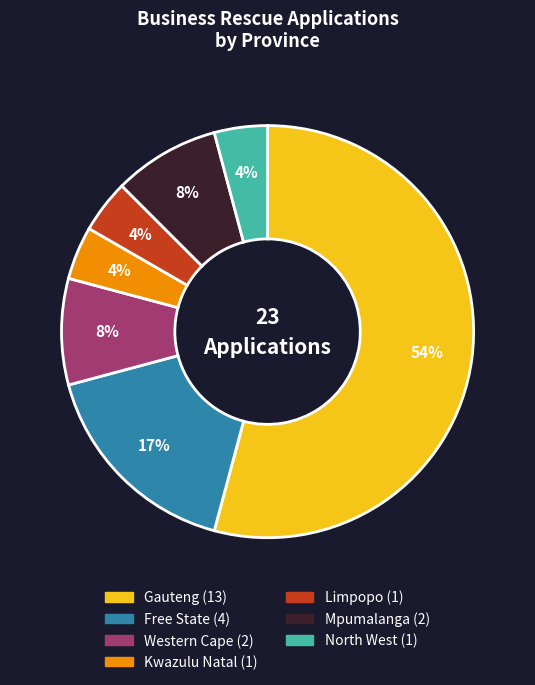

Combined, do Gauteng and Limpopo account for over 50%?

Yes